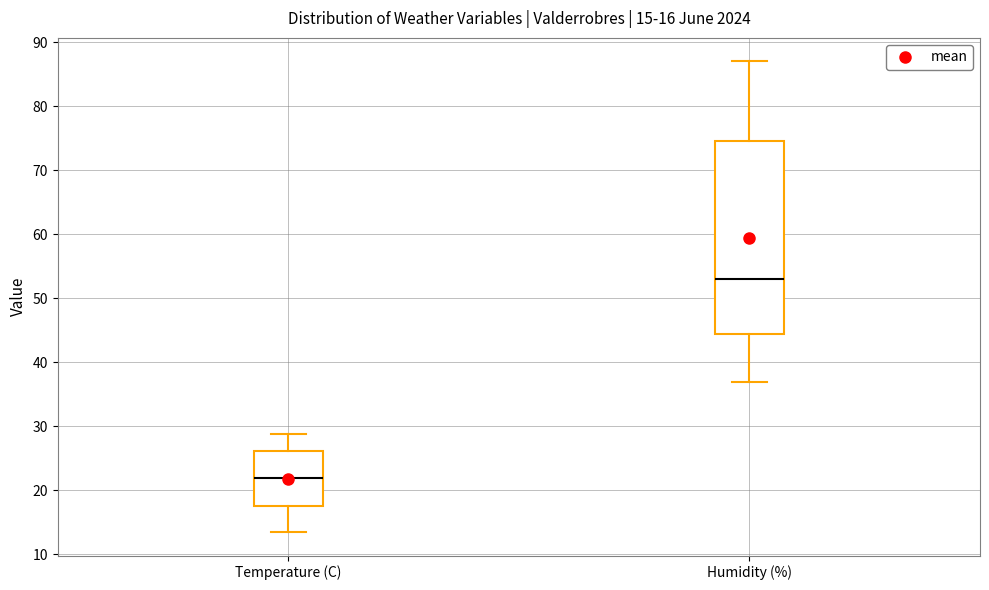

Which box has the highest median line?

Humidity (%)